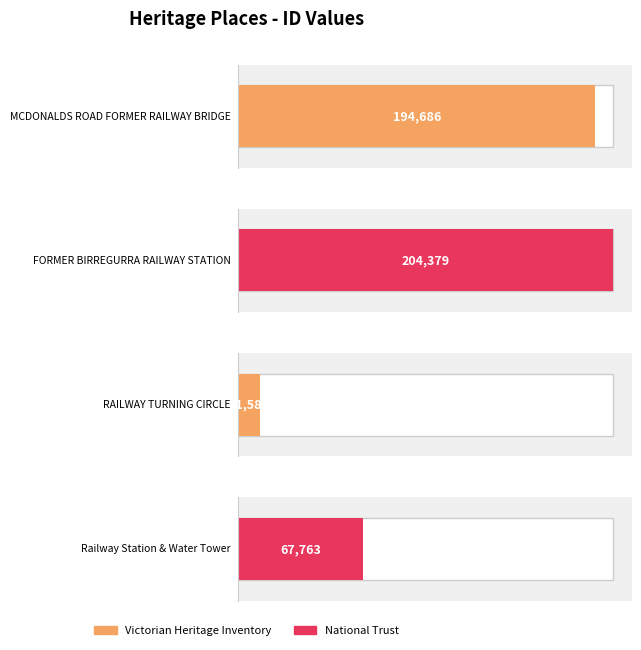

What is the change in value from RAILWAY TURNING CIRCLE to Railway Station & Water Tower?

+56175